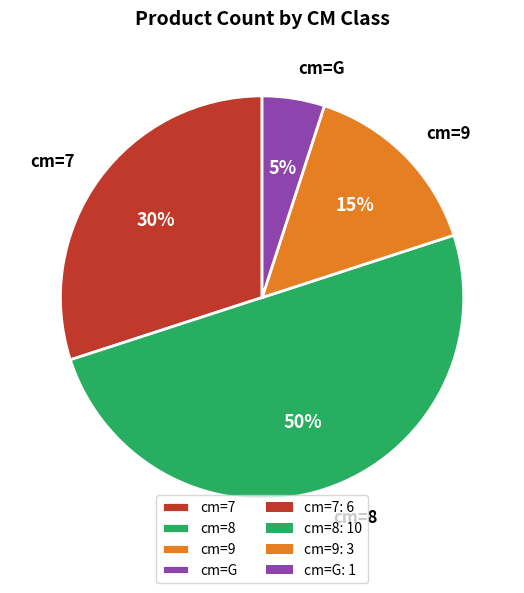

To the nearest percent, what percentage of the pie is cm=G?

5%